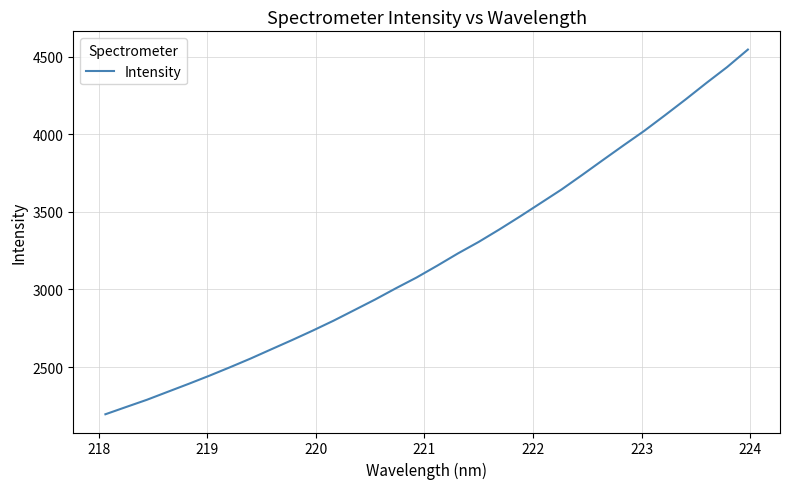

What is the difference between the maximum and minimum values?

2351.4